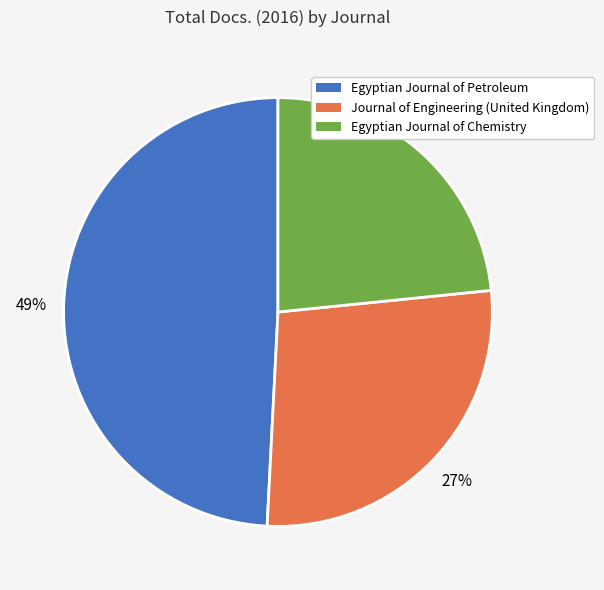

Combined, do Egyptian Journal of Chemistry and Egyptian Journal of Petroleum account for over 50%?

Yes